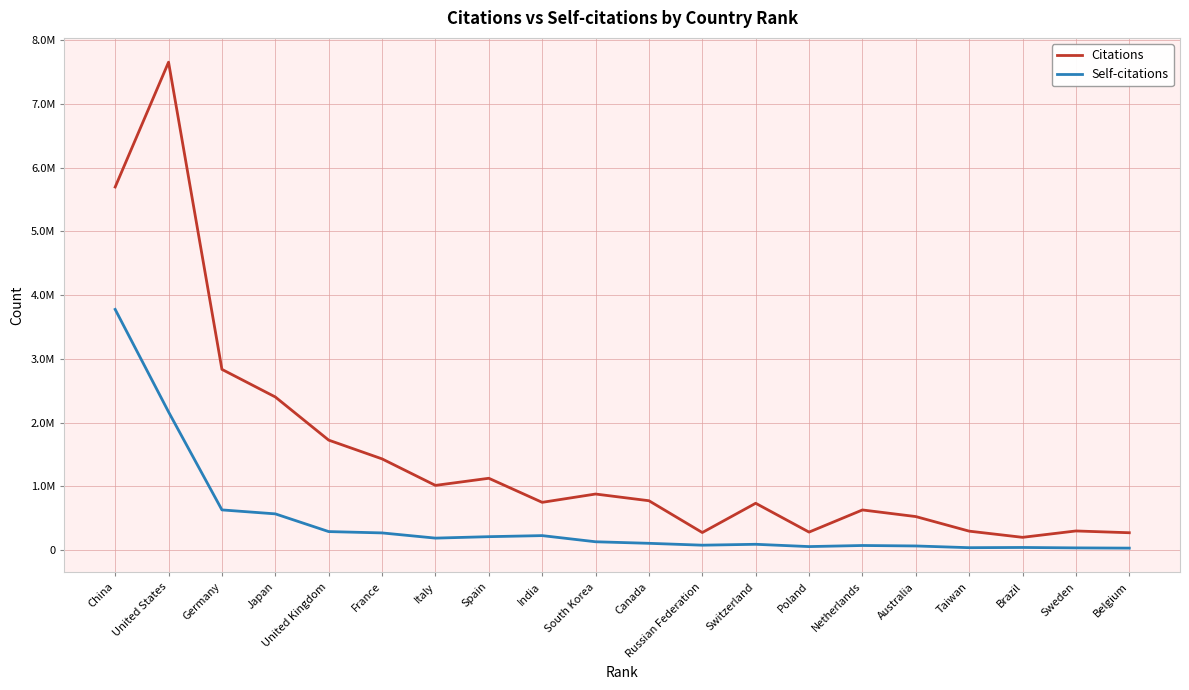

At which label does Self-citations first exceed 130634?

China